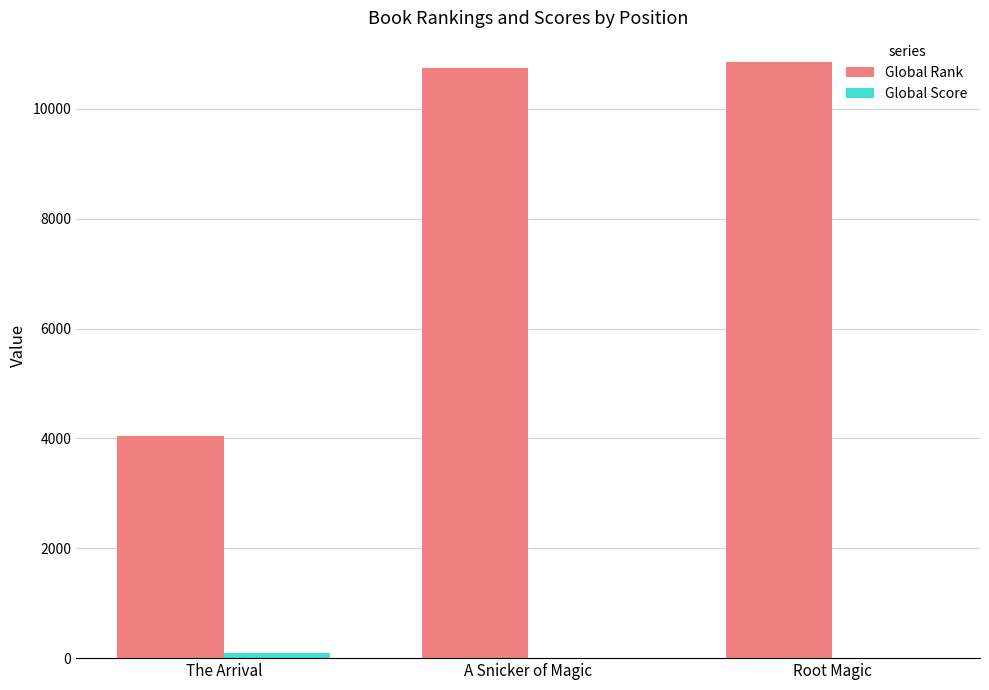

Which series has the largest total across all categories?

Global Rank